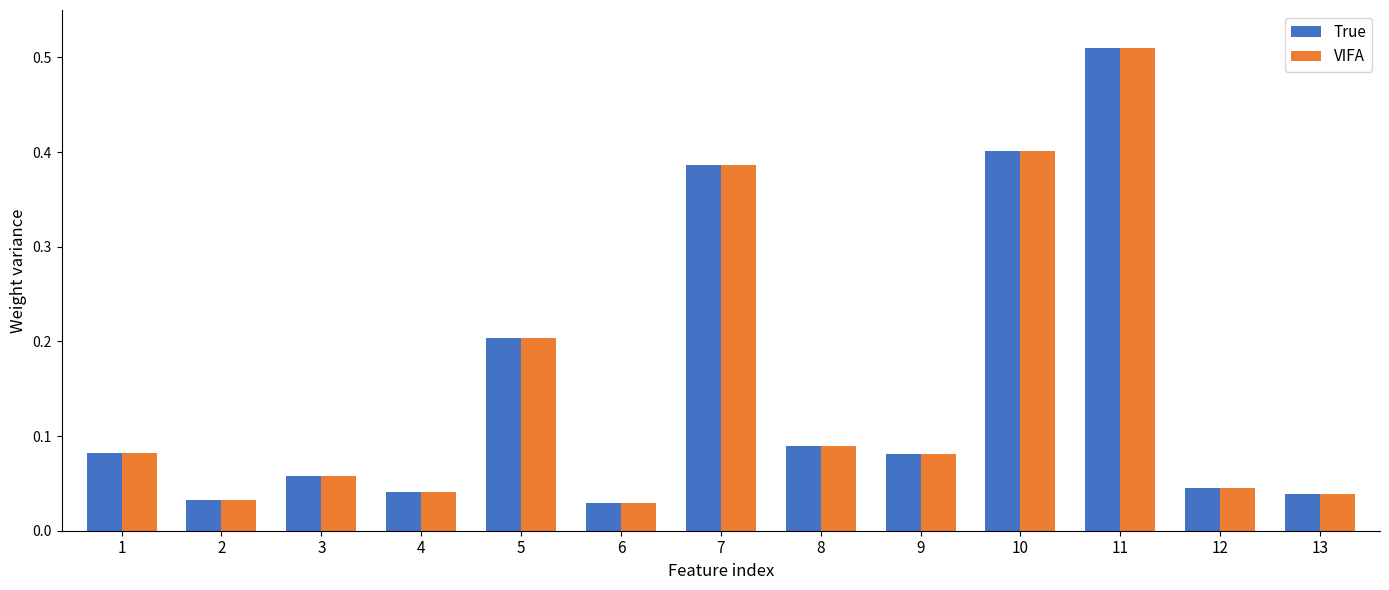

At which category is the sum across all series the highest?

11